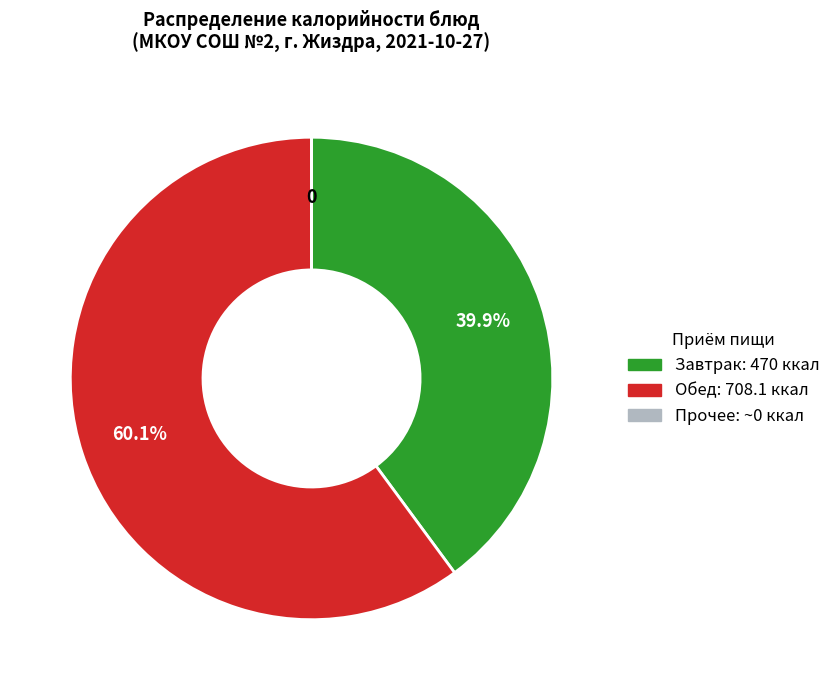

Does any single category account for the majority?

Yes